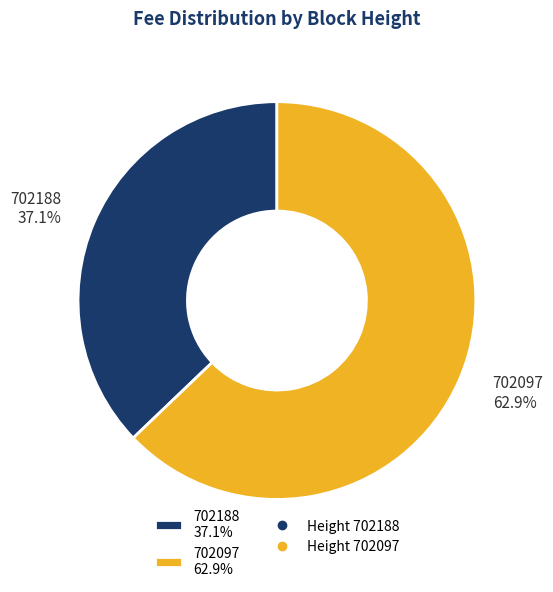

Is the sum of 702097 and 702188 greater than half?

Yes